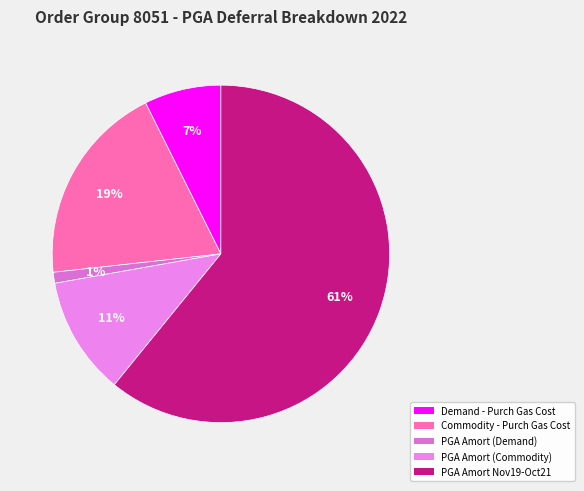

Count the number of slices in the pie.

5